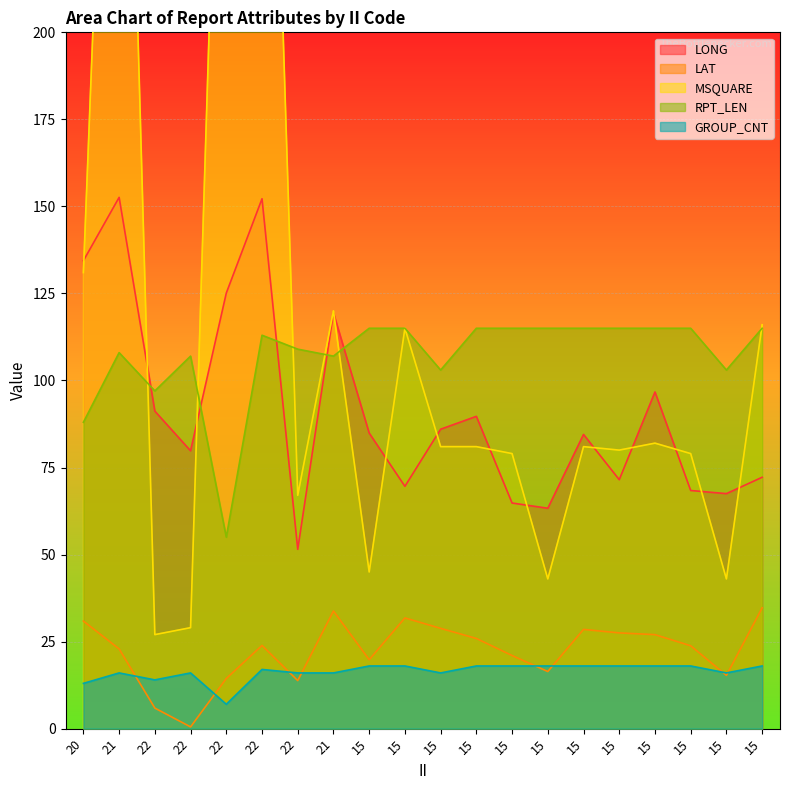

What is the label of the 9th point from the left?

15